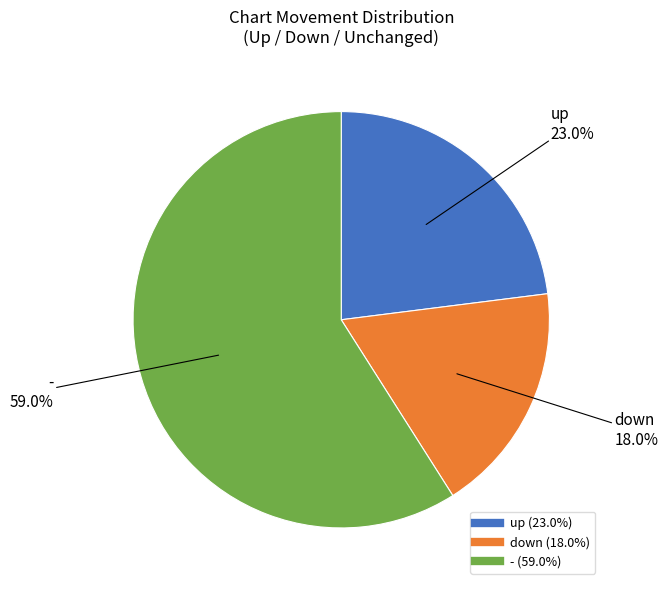

To the nearest percent, what is the average slice percentage?

33%